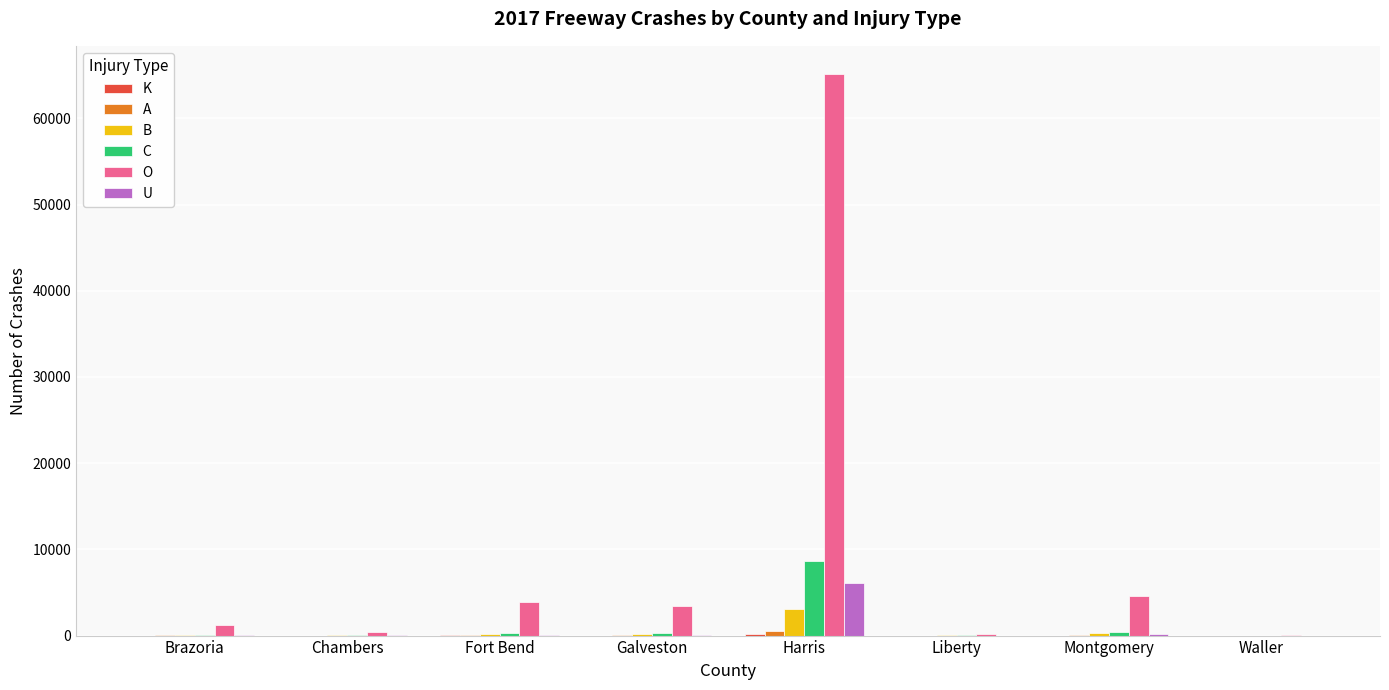

Between Harris and Waller, which series saw the biggest shift?

O